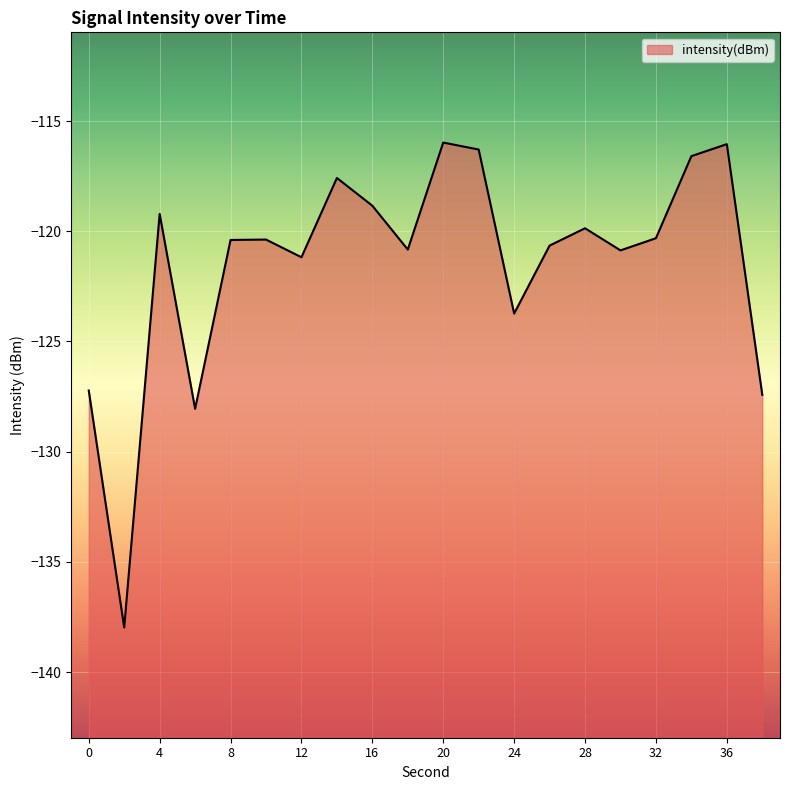

Which has a higher value, 30 or 6?

30